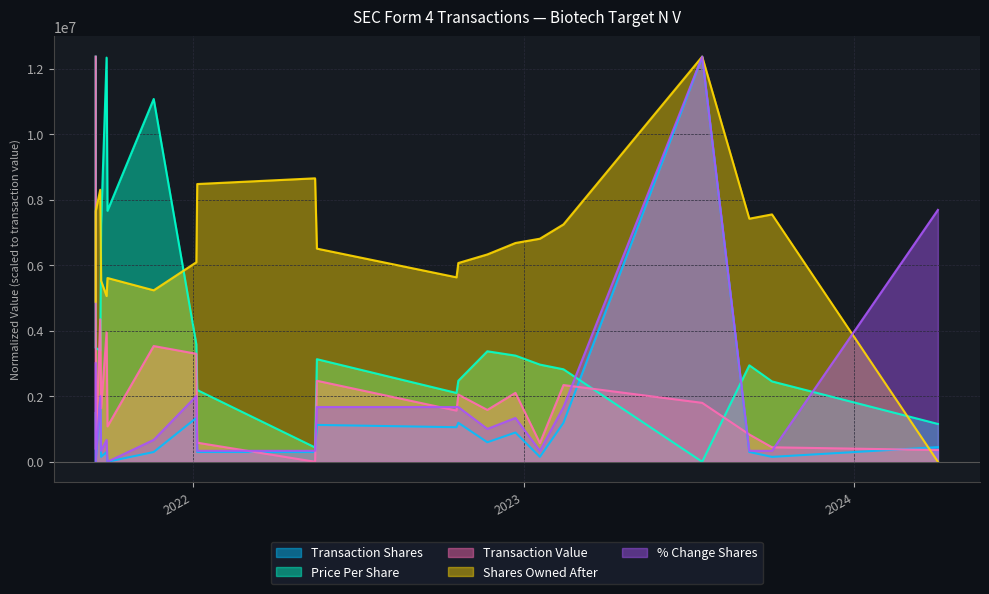

Reading left to right, what are all the values shown in this chart?

transactionShares: 1487669.2	0.0	1933969.9	148766.9	297533.8	0.0	297533.8	1338902.3	297533.8	297533.8	1124154.2	1054456.9	1190135.3	595067.7	892601.5	148766.9	1190135.3	12363480.0	297533.8	148766.9	446300.8
transactionPricePerShare: 12363480.0	3475267.8	3395447.1	7248450.7	12333578.0	7659711.2	11071490.9	3584180.0	2189480.1	436557.5	3130811.0	2099724.9	2471492.6	3371255.3	3239796.9	2965336.7	2821475.3	0.0	2943662.3	2452274.2	1154329.2
transactionValue: 12363480.0	384138.8	4346845.0	1636341.7	3950696.7	1078912.2	3531589.8	3295825.6	582100.8	0.0	2472029.3	1561108.4	2050575.5	1582207.5	2102568.8	569607.1	2341126.4	1798153.1	832545.5	441825.9	358142.2
sharesOwnedFollowingTransaction: 4883208.7	7646448.5	8300947.1	5520384.9	5057741.7	5607651.4	5232274.6	6087617.0	8475480.0	8650013.0	6504597.2	5628812.6	6065145.0	6326944.4	6676010.3	6806910.1	7243242.5	12363480.0	7417775.4	7548675.1	0.0
pctchgSharesOwned: 3007333.0	0.0	2004888.6	334148.1	668296.2	0.0	668296.2	2004888.6	334148.1	334148.1	1670740.5	1670740.5	1670740.5	1002444.3	1336592.4	334148.1	1670740.5	12363480.0	334148.1	334148.1	7685406.5